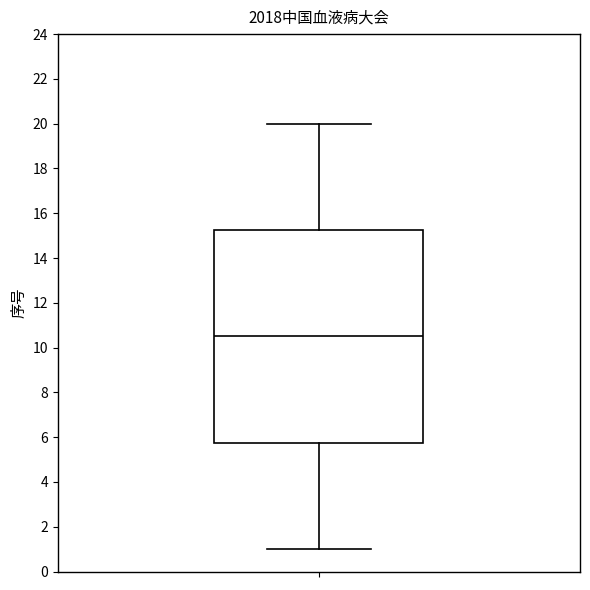

Where is the lower edge of the box on the y-axis? The values are not printed on the chart, so give them approximately, as read against the axis.

5.8